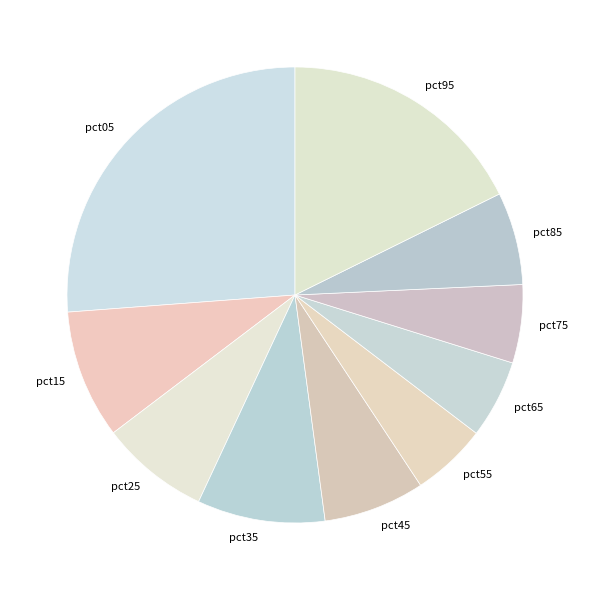

Between pct15 and pct95, which is larger?

pct95